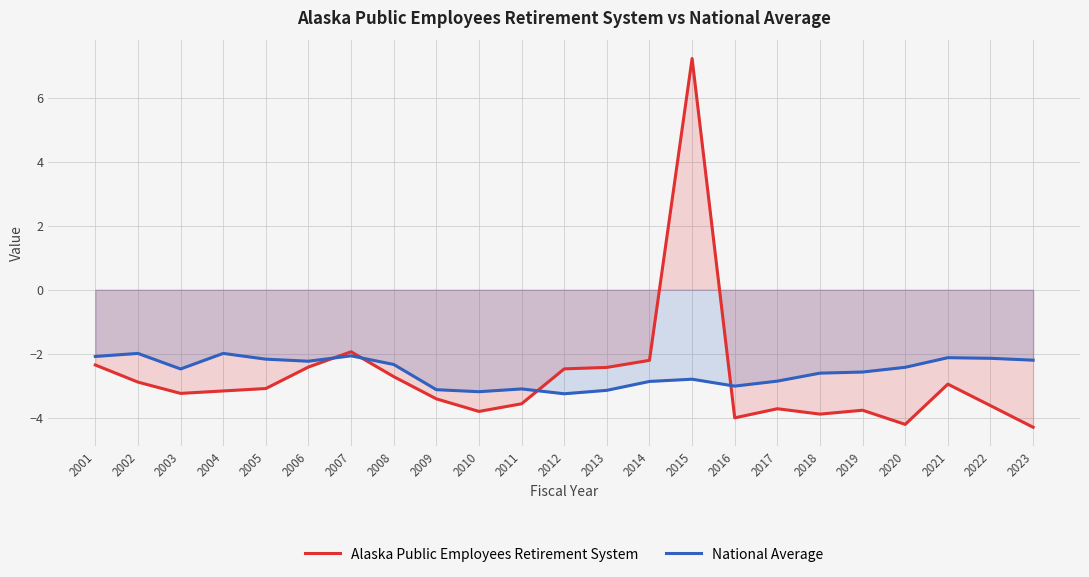

Which series has the largest total across all categories?

National Average